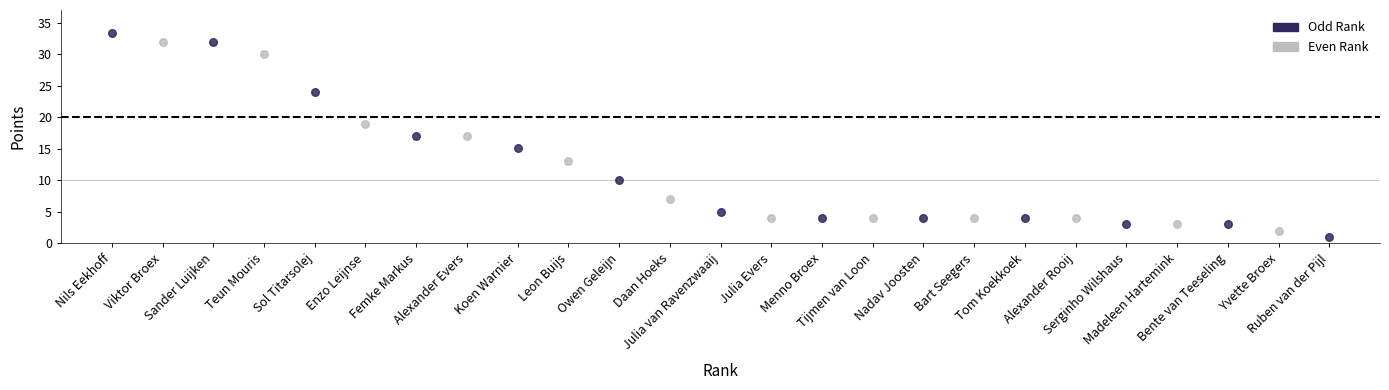

Which series has the widest spread of Y values?

Odd Rank